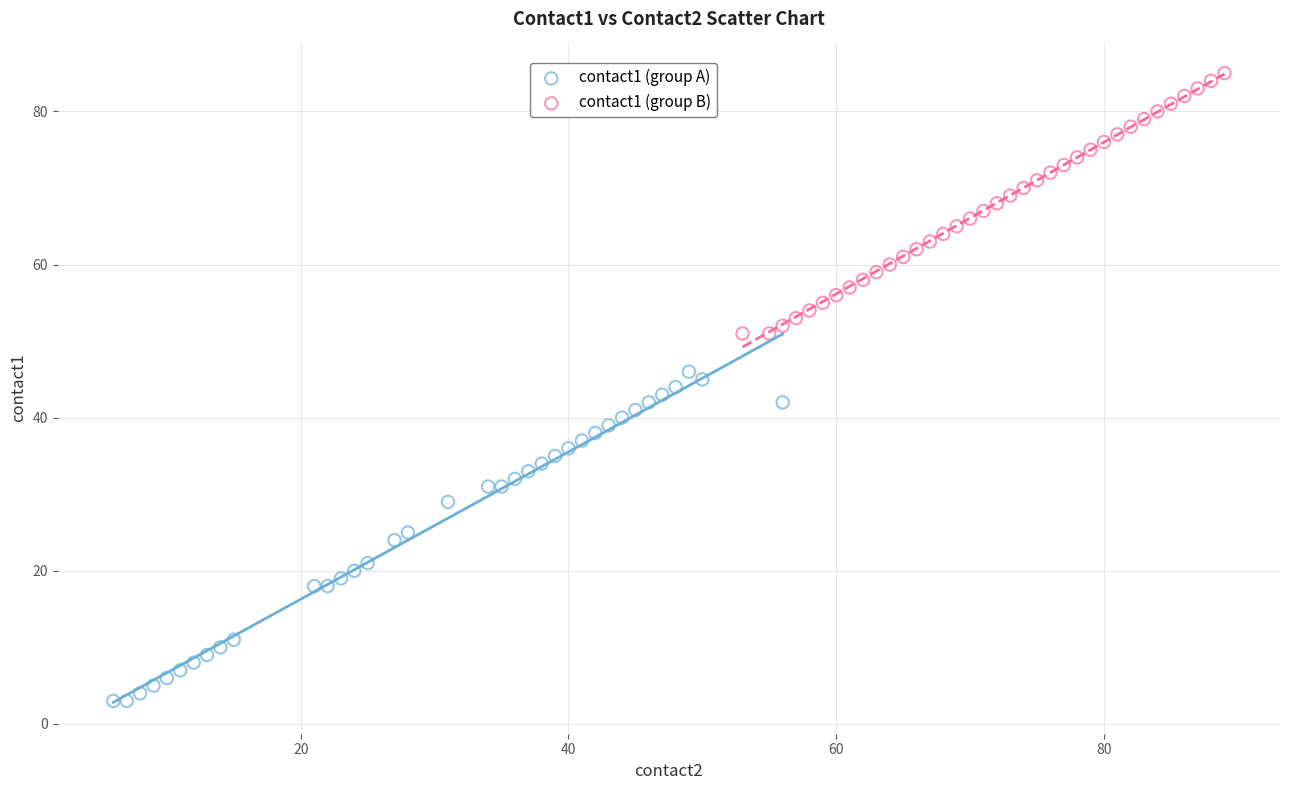

Which series contains the lowest Y value?

contact1 (group A)